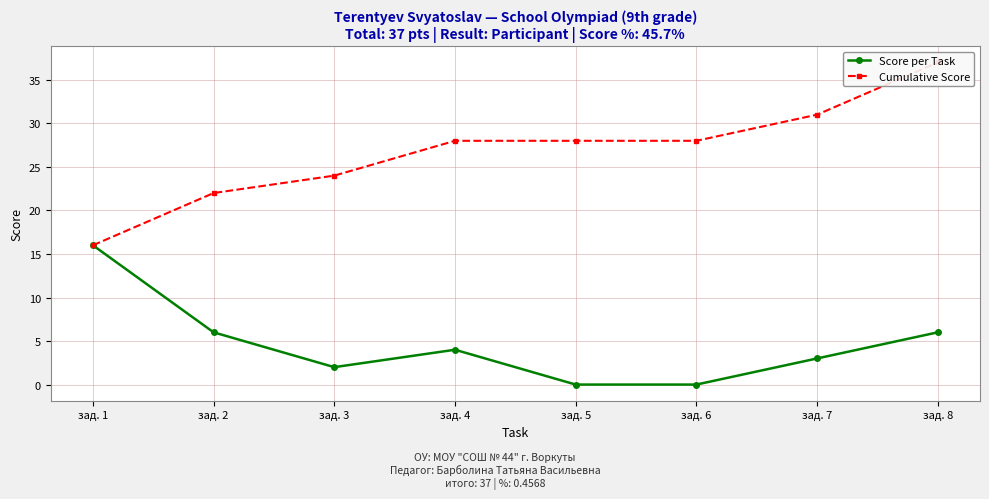

Is it true that Cumulative Score equals 28 at зад. 6?

True